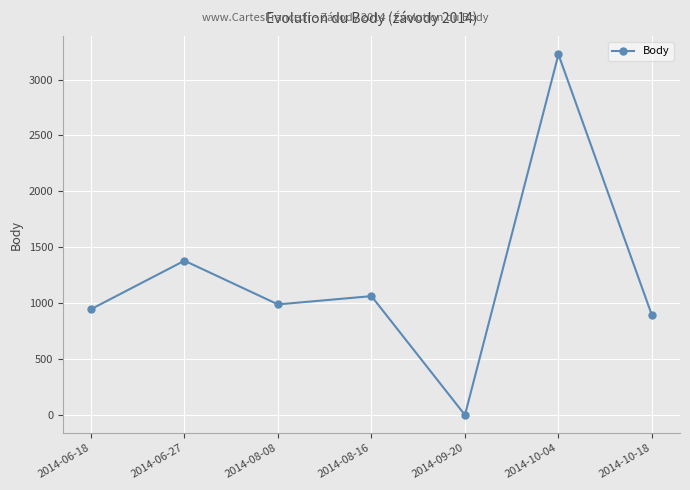

How many interior local peaks (higher than both neighbors) does the data have?

3